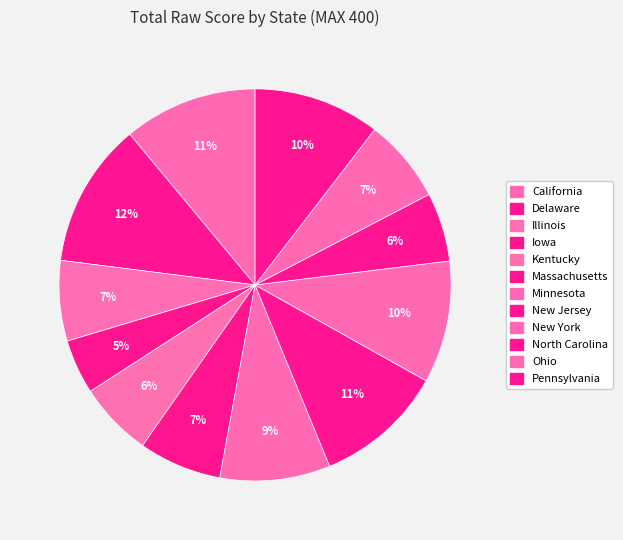

How many slices are in this pie chart?

12